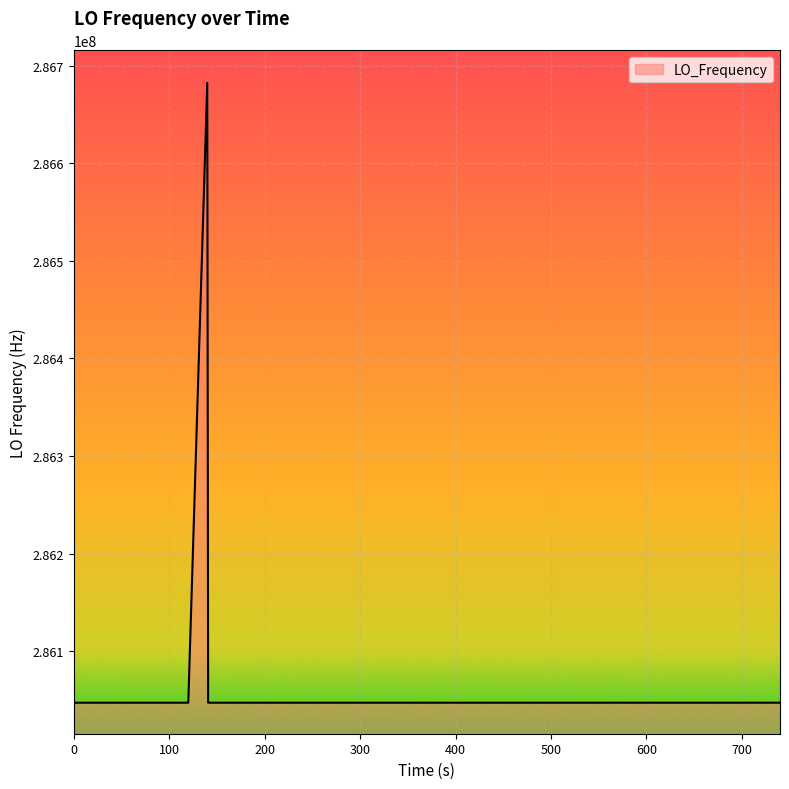

What is the smallest value displayed?

286046979.6